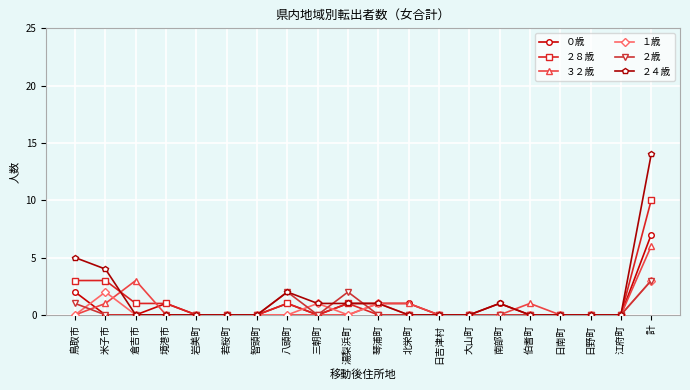

Reading left to right, list all the values displayed in this chart.

０歳: 2	0	0	1	0	0	0	1	0	1	1	1	0	0	1	0	0	0	0	7
２８歳: 3	3	1	1	0	0	0	1	0	1	0	0	0	0	0	0	0	0	0	10
３２歳: 0	1	3	0	0	0	0	0	0	0	1	1	0	0	0	1	0	0	0	6
１歳: 0	2	0	0	0	0	0	0	1	0	1	0	0	0	0	0	0	0	0	3
２歳: 1	0	0	0	0	0	0	2	0	2	0	0	0	0	0	0	0	0	0	3
２４歳: 5	4	0	0	0	0	0	2	1	1	1	0	0	0	1	0	0	0	0	14